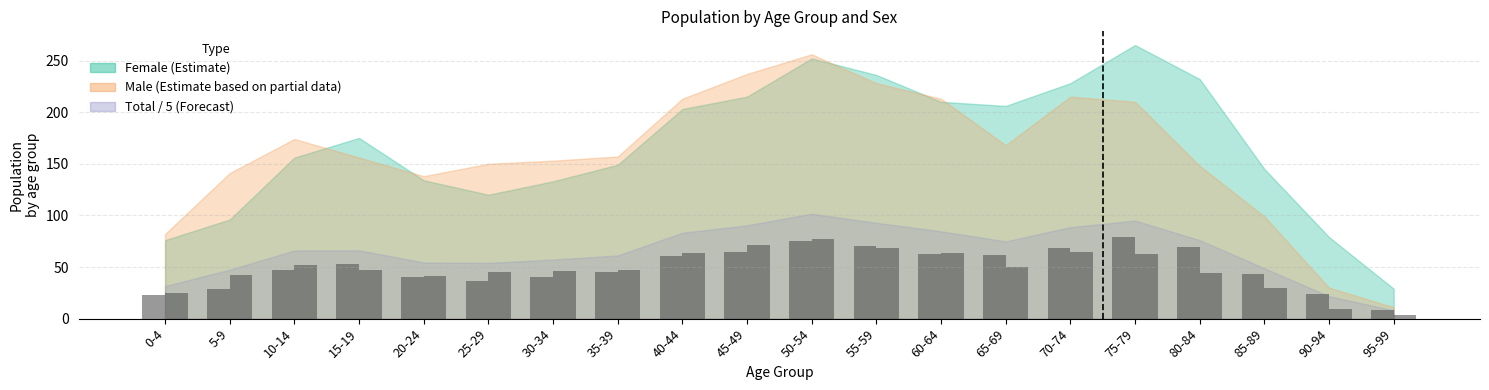

What position from the right is 55-59?

9